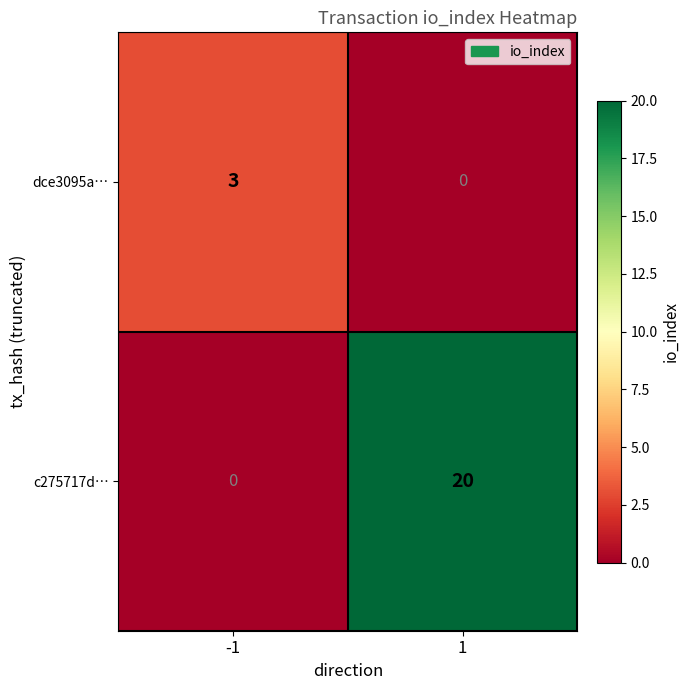

What is the spread (max minus min) of values at -1?

3